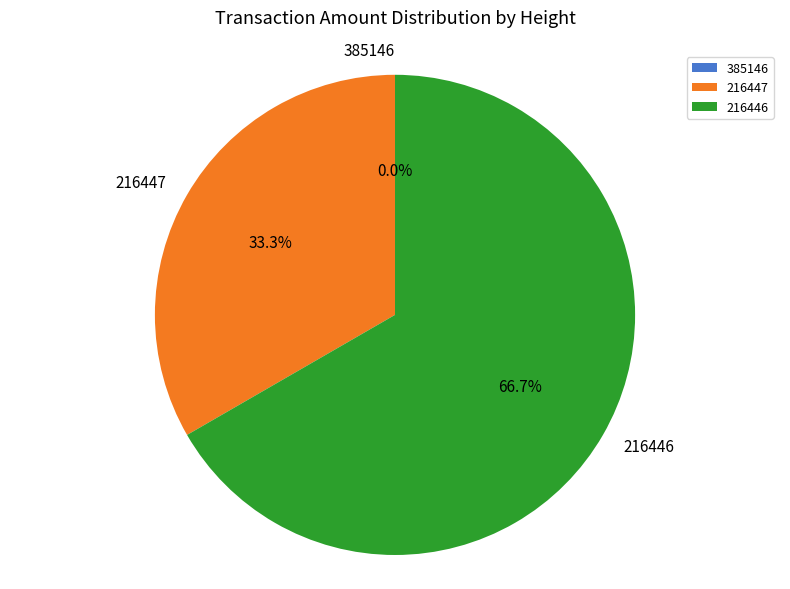

Rank the categories by value from highest to lowest.

216446, 216447, 385146